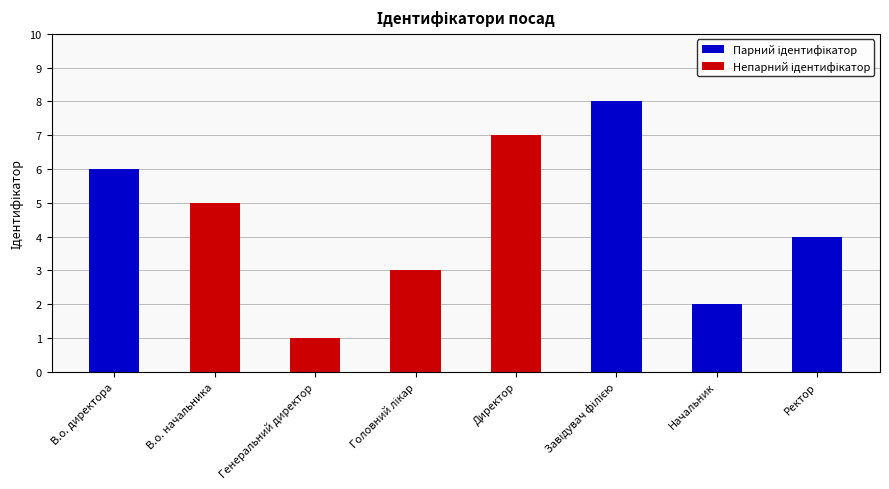

Which category has the lowest value across all series?

Генеральний директор